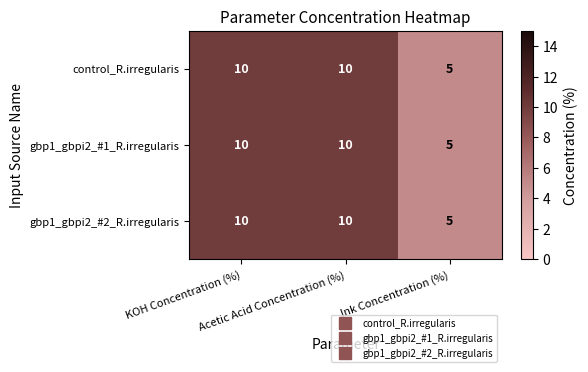

What is the greatest value displayed?

10